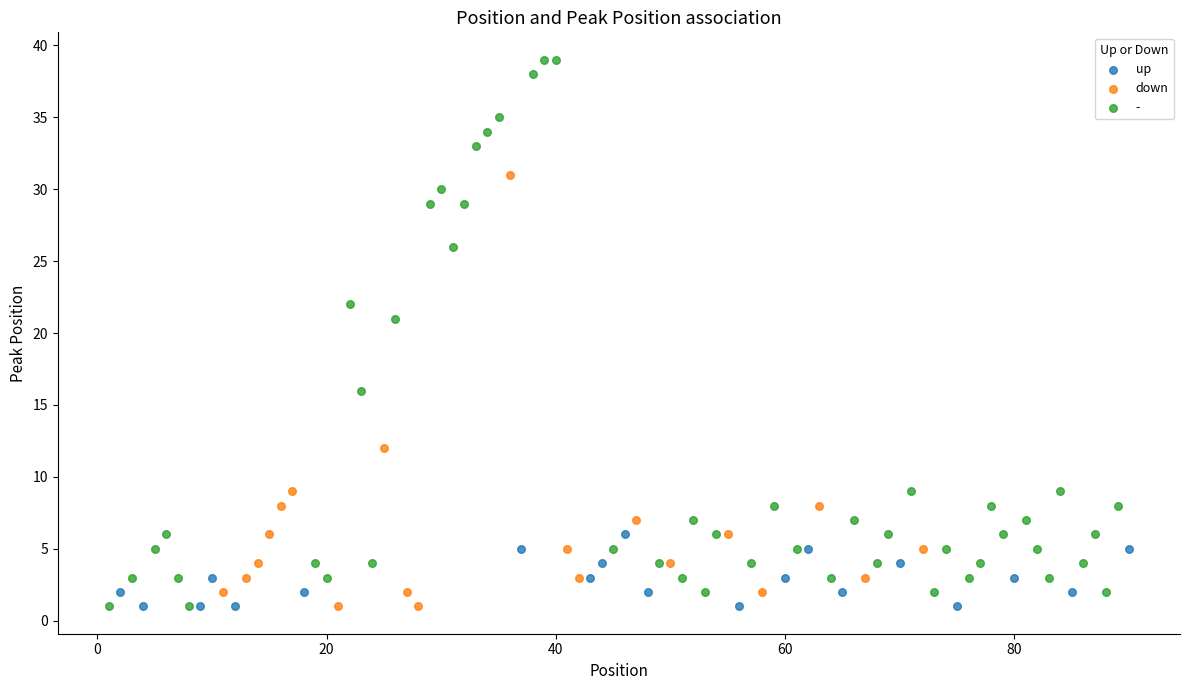

What are all the series names shown in the legend?

up, down, -